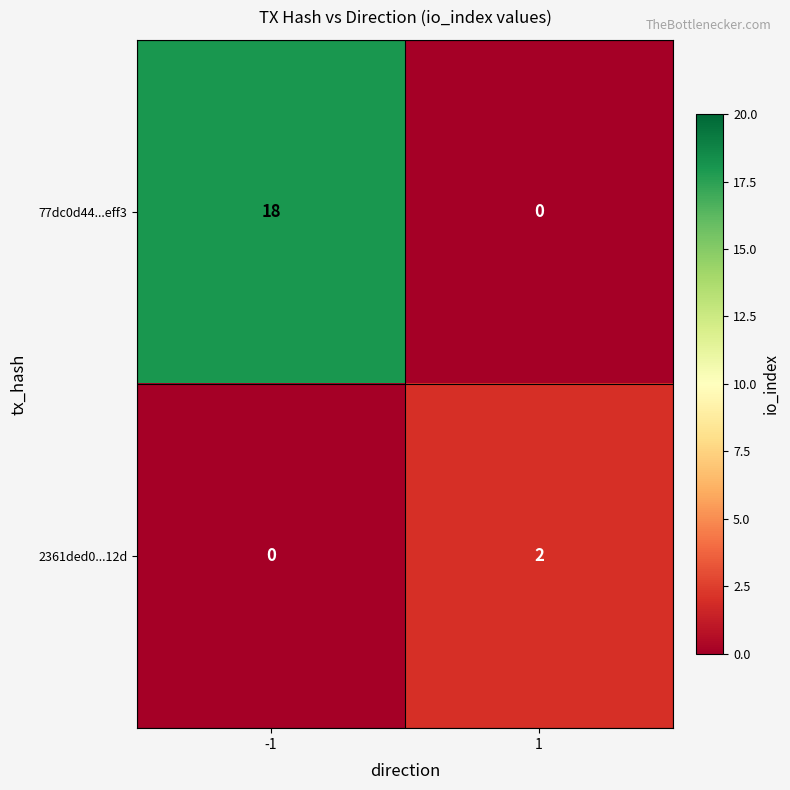

Reading left to right, extract all data points from this chart.

77dc0d44...eff3: -1=18	1=0
2361ded0...12d: -1=0	1=2